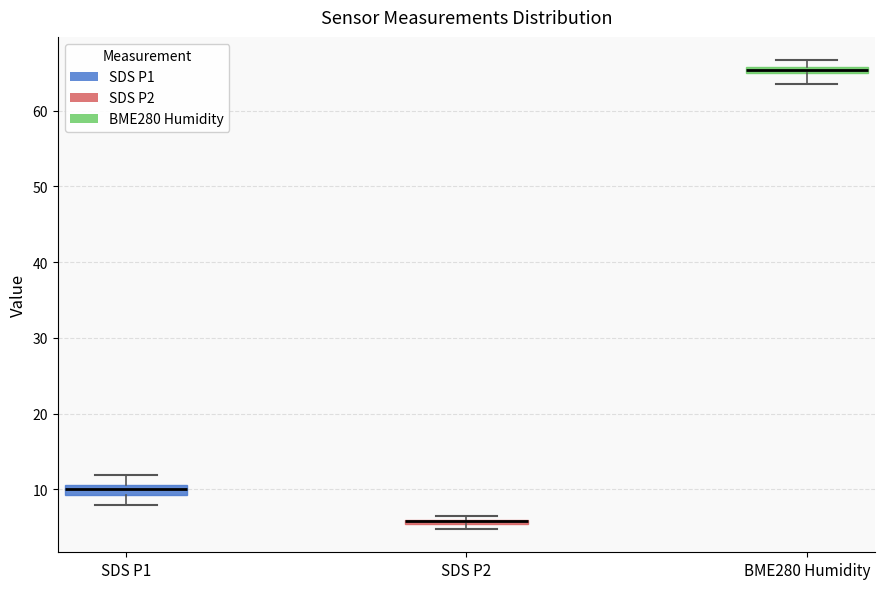

Where is the lower edge of the box for BME280 Humidity on the y-axis? The values are not printed on the chart, so give them approximately, as read against the axis.

65